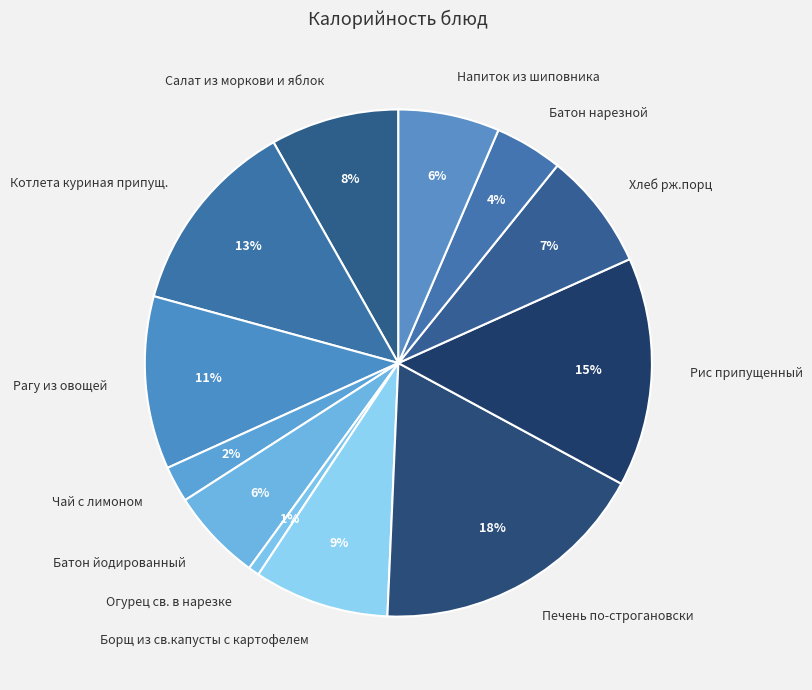

Is there any slice that represents more than half of the pie?

No